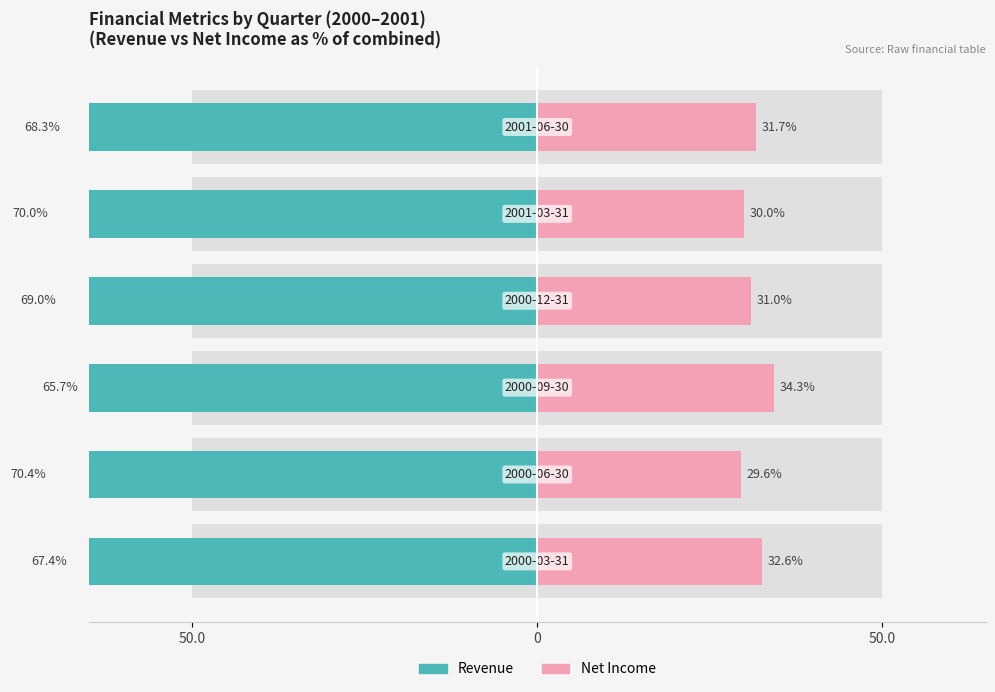

Rank the series at 5 from highest to lowest value.

Revenue, Net Income